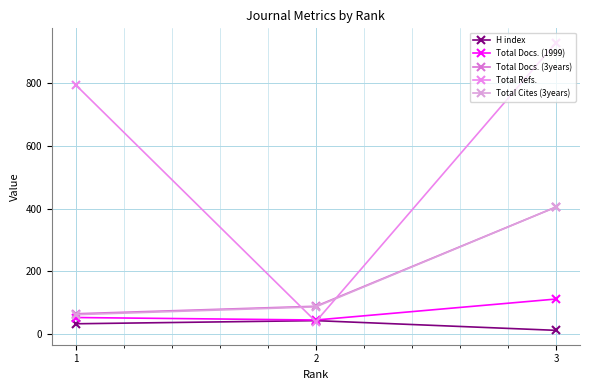

Reading right to left, extract all data points from this chart.

H index: 3=11	2=42	1=32
Total Docs. (1999): 3=111	2=44	1=52
Total Docs. (3years): 3=405	2=88	1=64
Total Refs.: 3=930	2=39	1=795
Total Cites (3years): 3=405	2=86	1=61